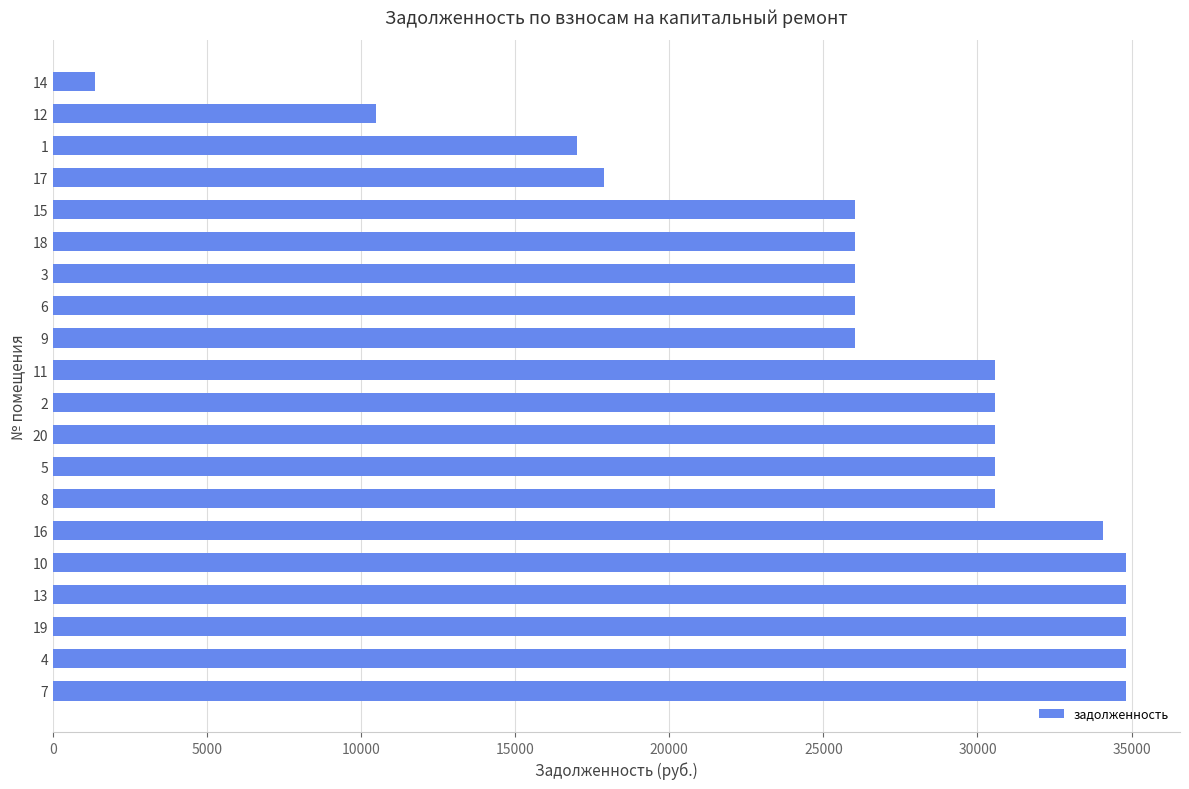

True or false: the data shows 41844.7 at 15.

False